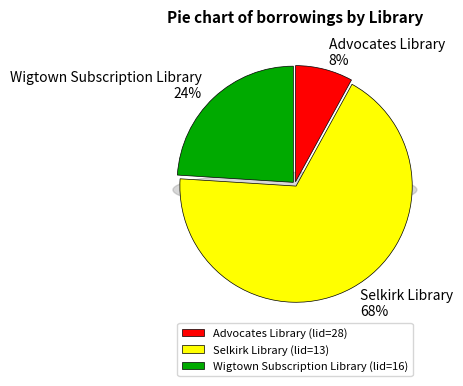

Does Selkirk Library (lid=13) represent more than half of the total?

Yes